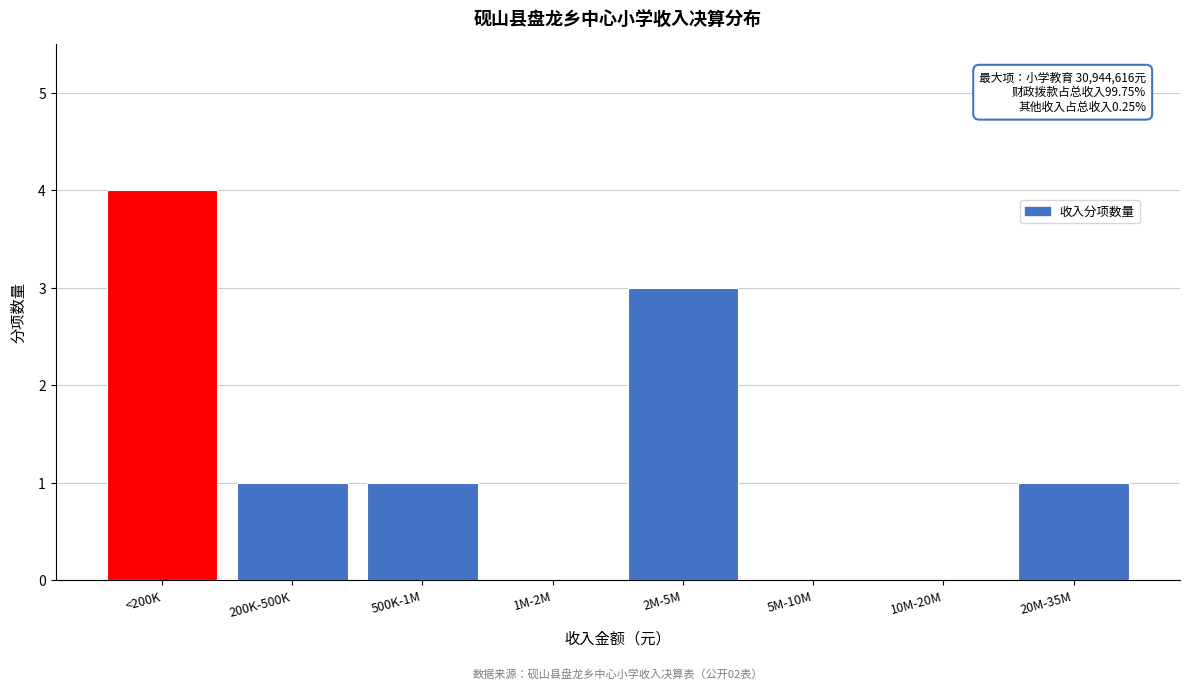

Reading left to right, extract all data points from this chart.

<200K=4	200K-500K=1	500K-1M=1	1M-2M=0	2M-5M=3	5M-10M=0	10M-20M=0	20M-35M=1